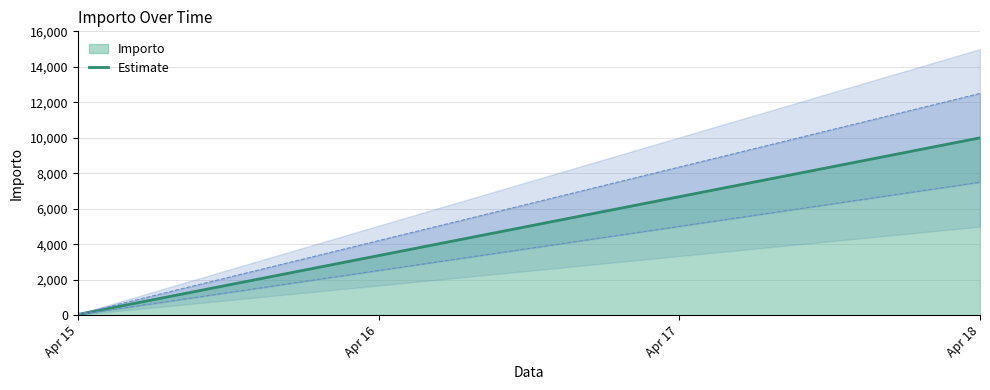

Does the chart display data point markers on the line(s)?

No